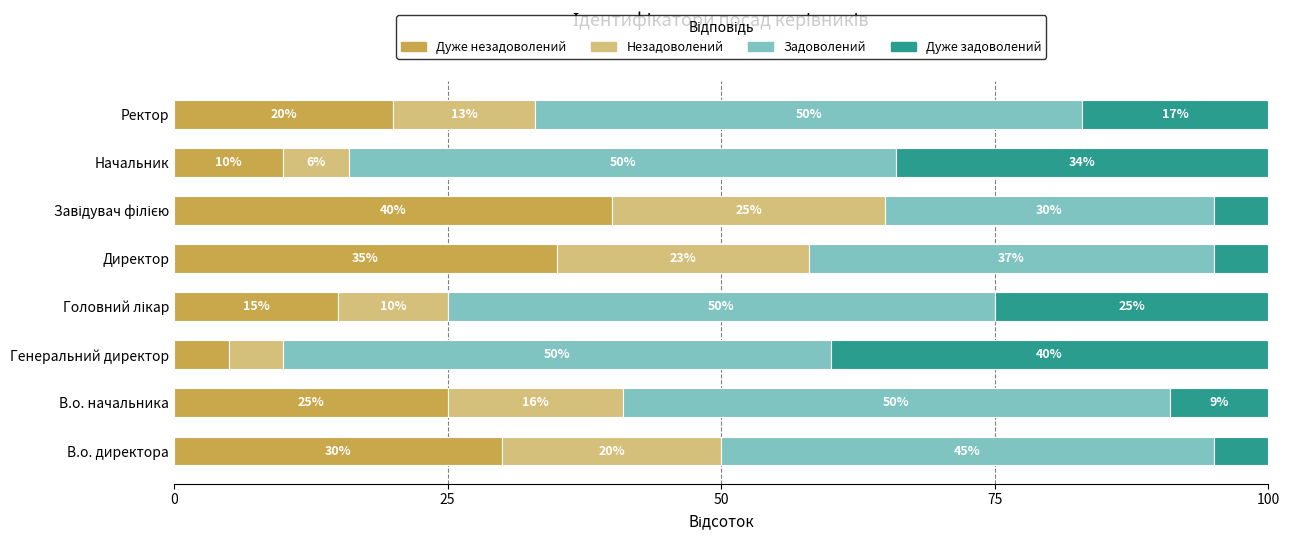

True or false: Дуже незадоволений has a value of 15 at В.о. директора.

False